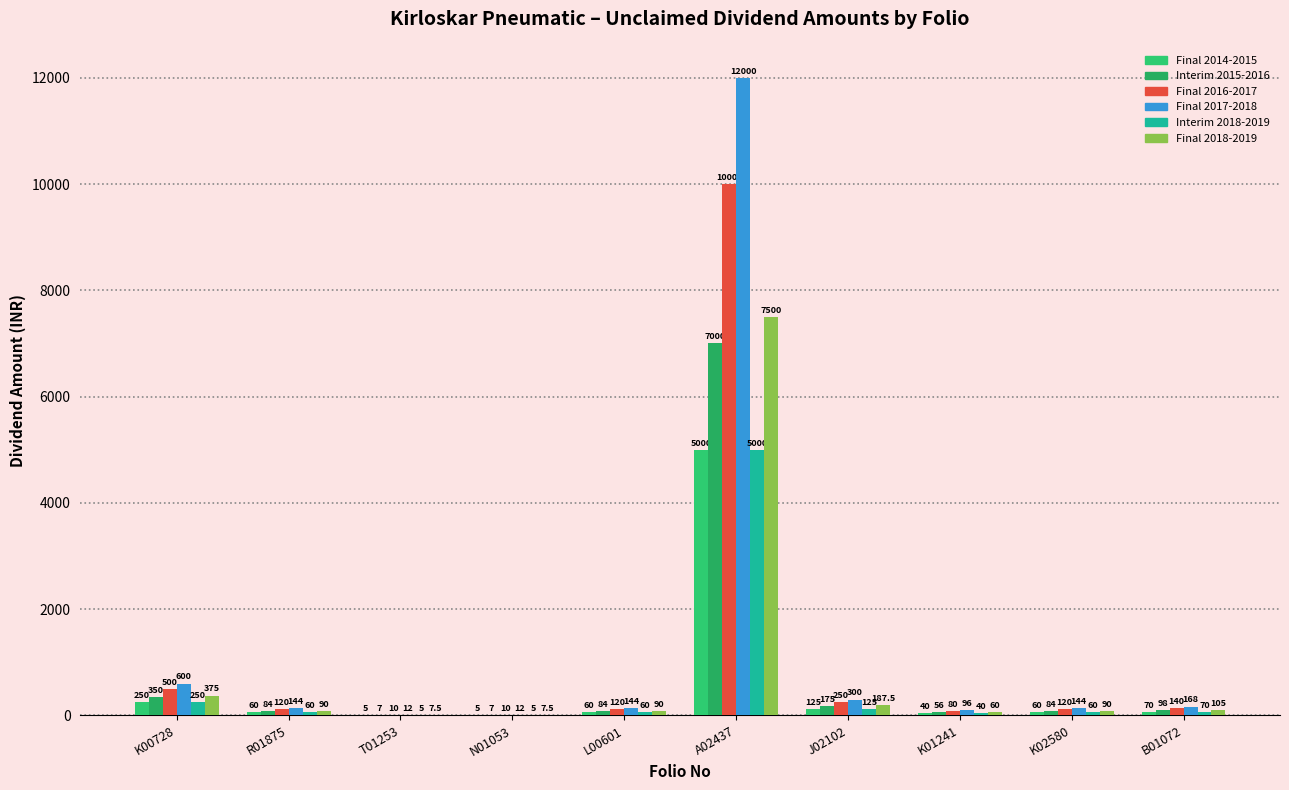

Which has a higher value, K01241 or N01053?

K01241